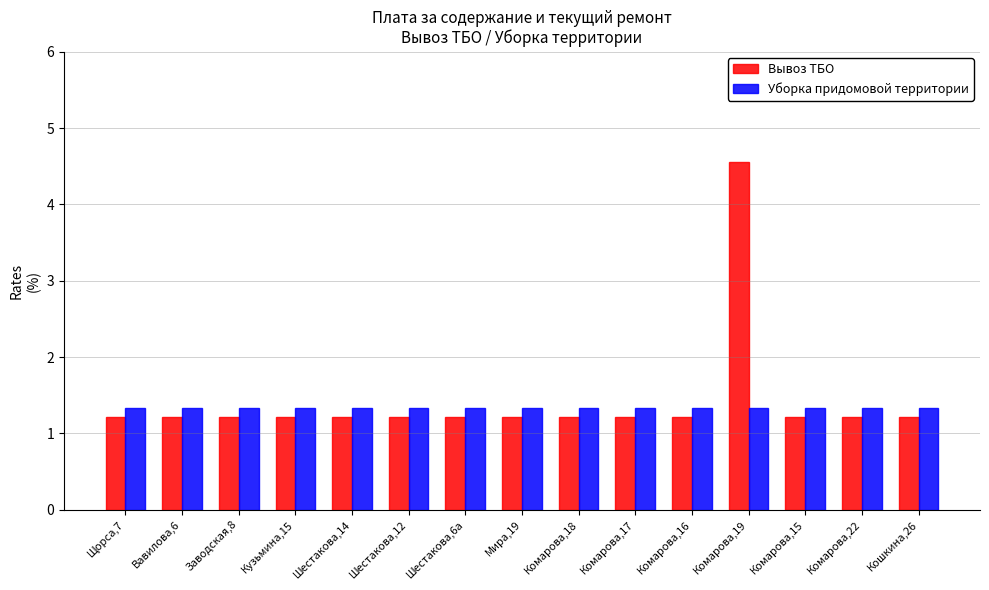

What is the label of the 2nd bar from the left?

Вавилова,6